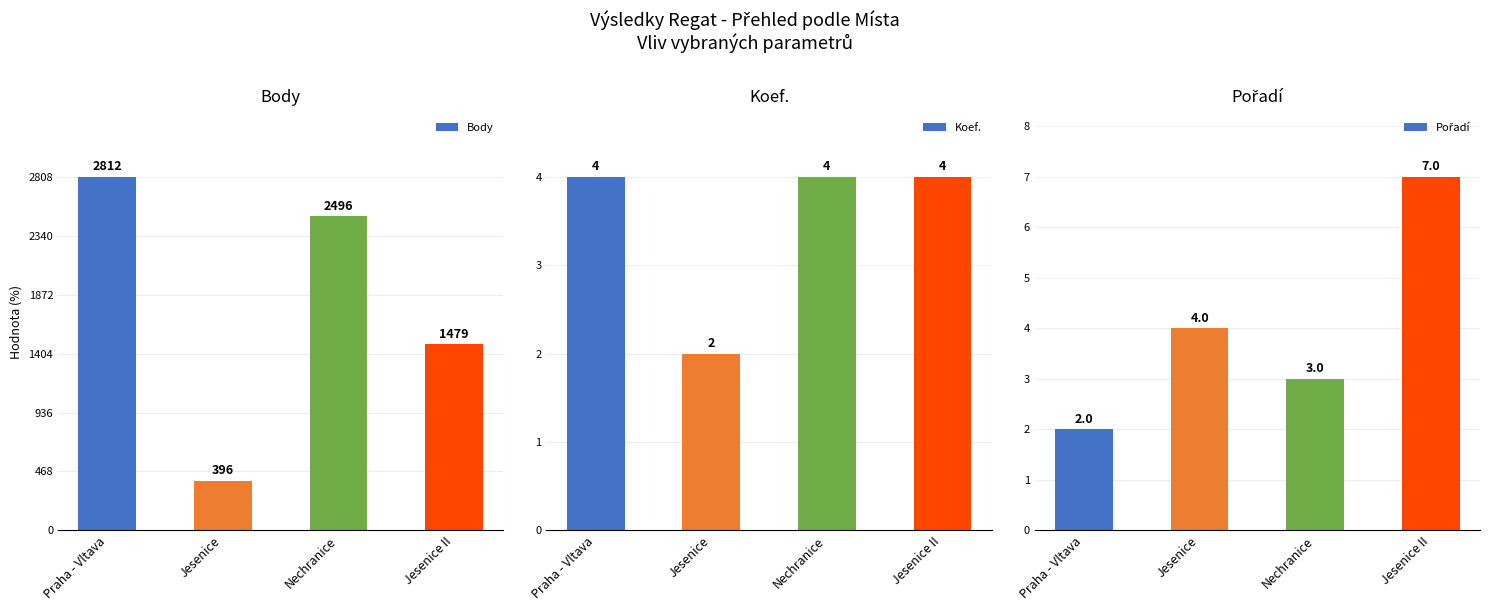

What are all the series names shown in the legend?

Body, Koef., Pořadí